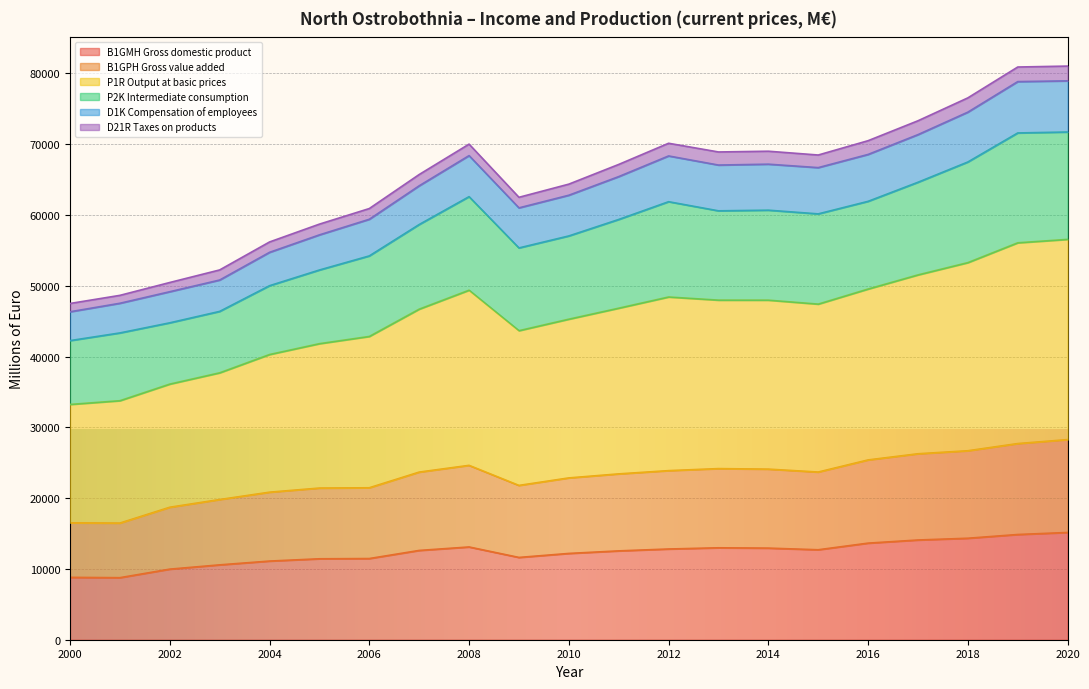

Which series has the largest total across all categories?

P1R Output at basic prices